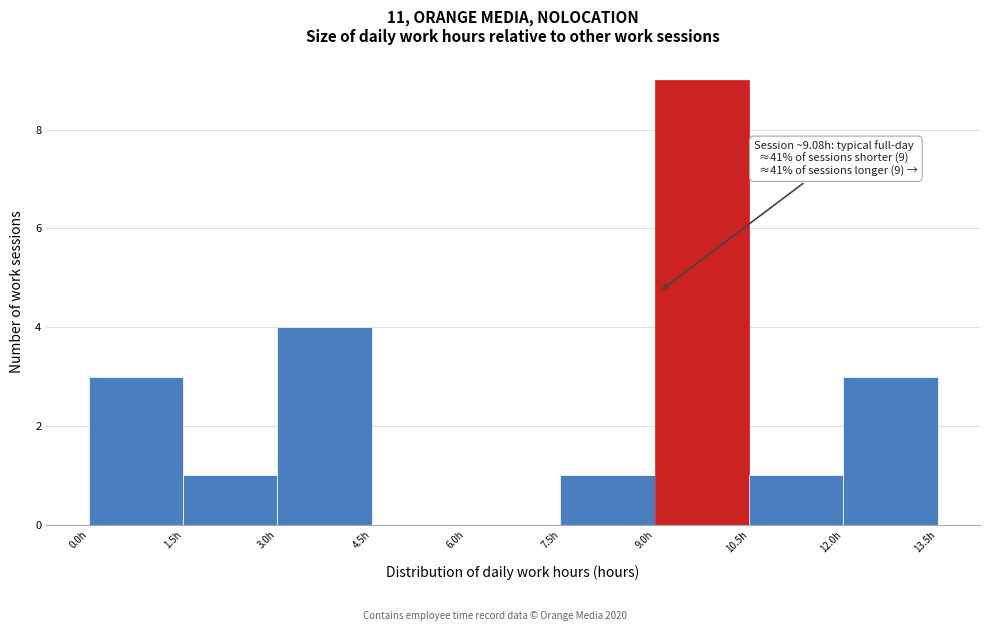

Which range on the x-axis has the tallest bar?

9.0 to 10.5